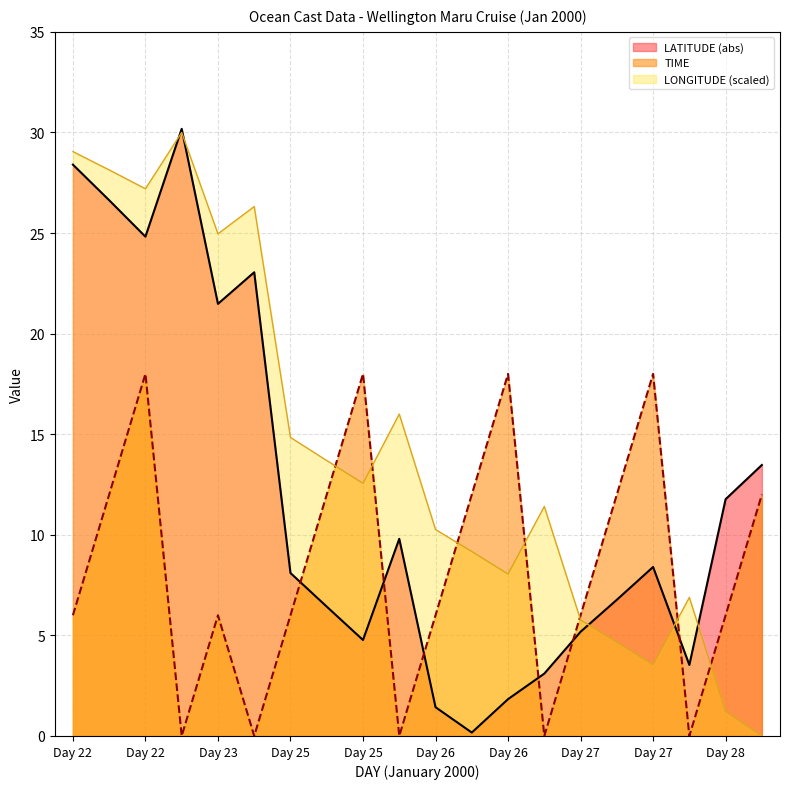

What are all the series names shown in the legend?

LATITUDE (abs), TIME, LONGITUDE (scaled)